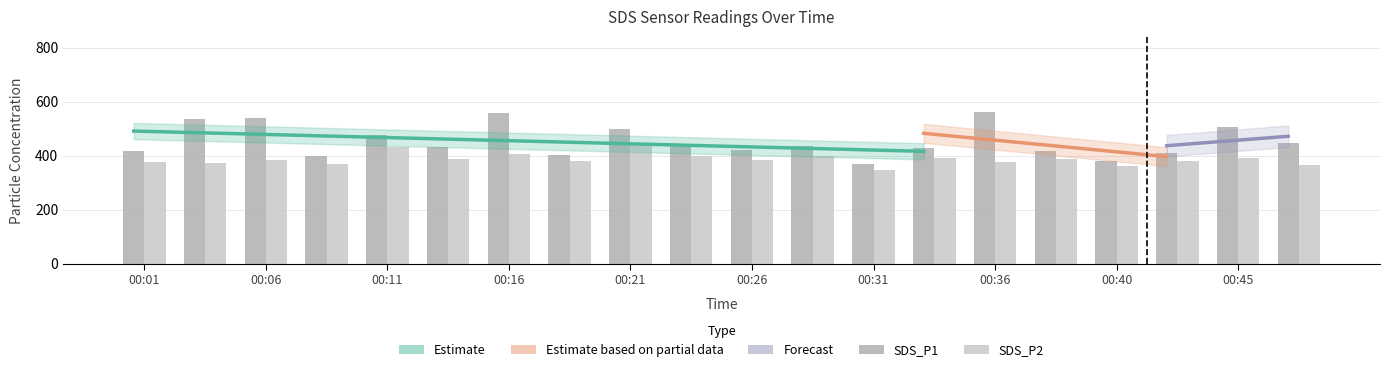

What is the sum of the SDS_P1 values at 00:45 and 00:26?

929.0